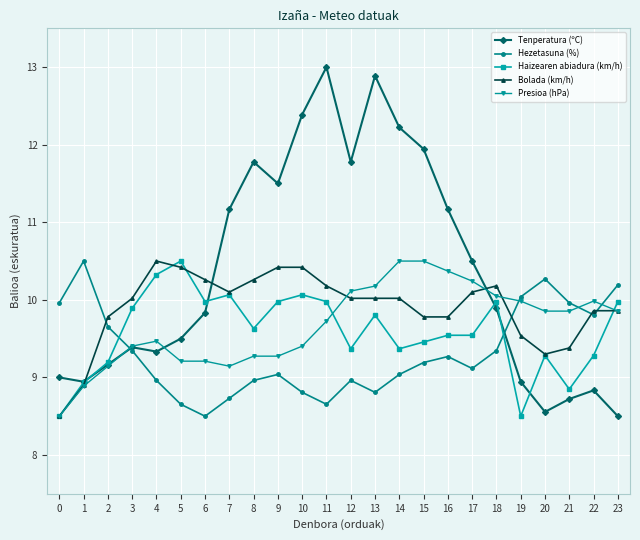

Is it true that Tenperatura (ºC) equals 8.7 at 21?

True